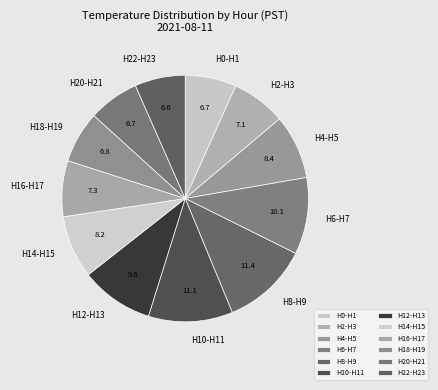

Does any single category account for the majority?

No